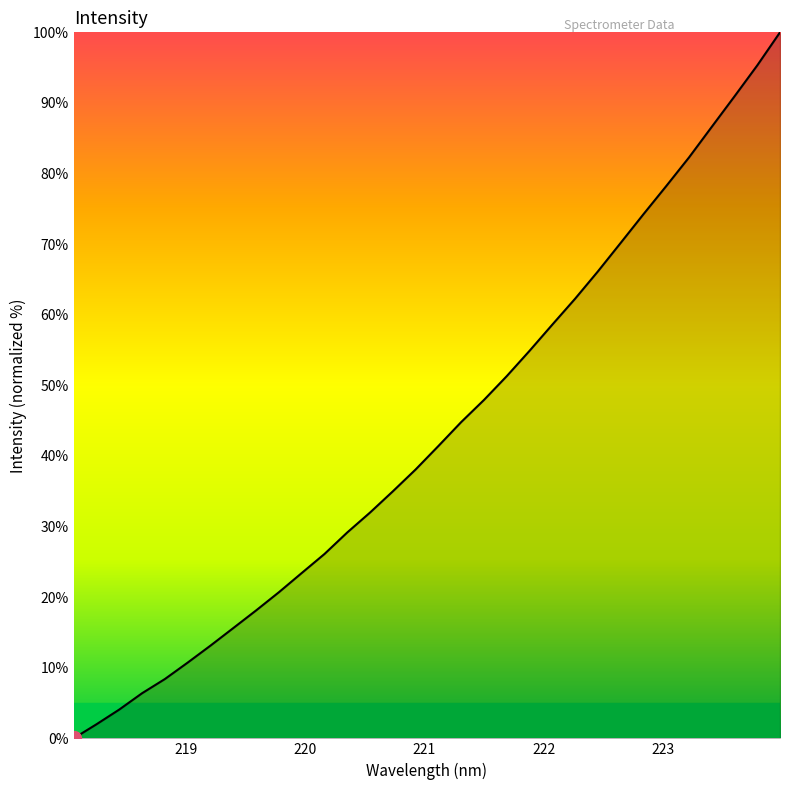

What is the maximum value shown in the chart?

100.0